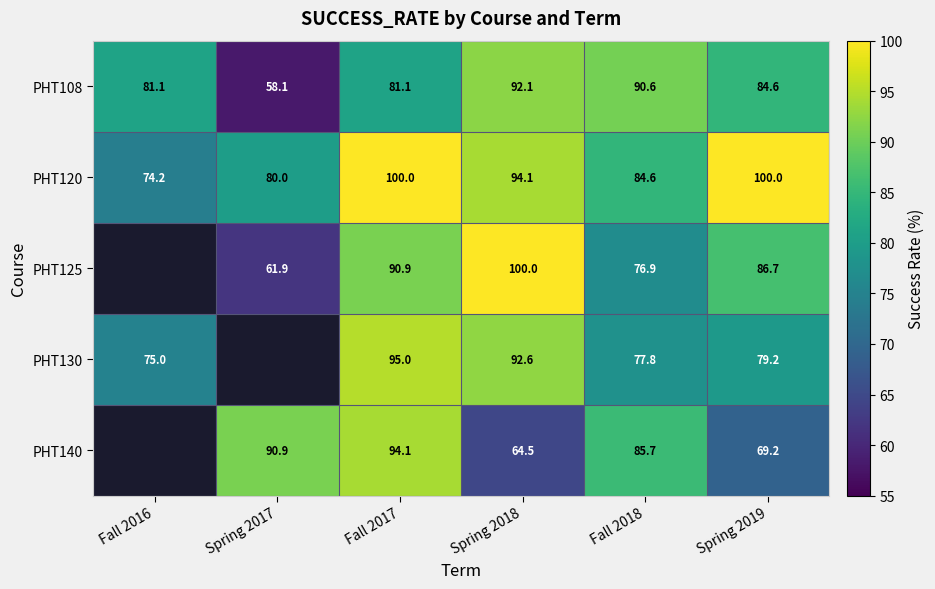

At how many categories does at least one series exceed 60?

6